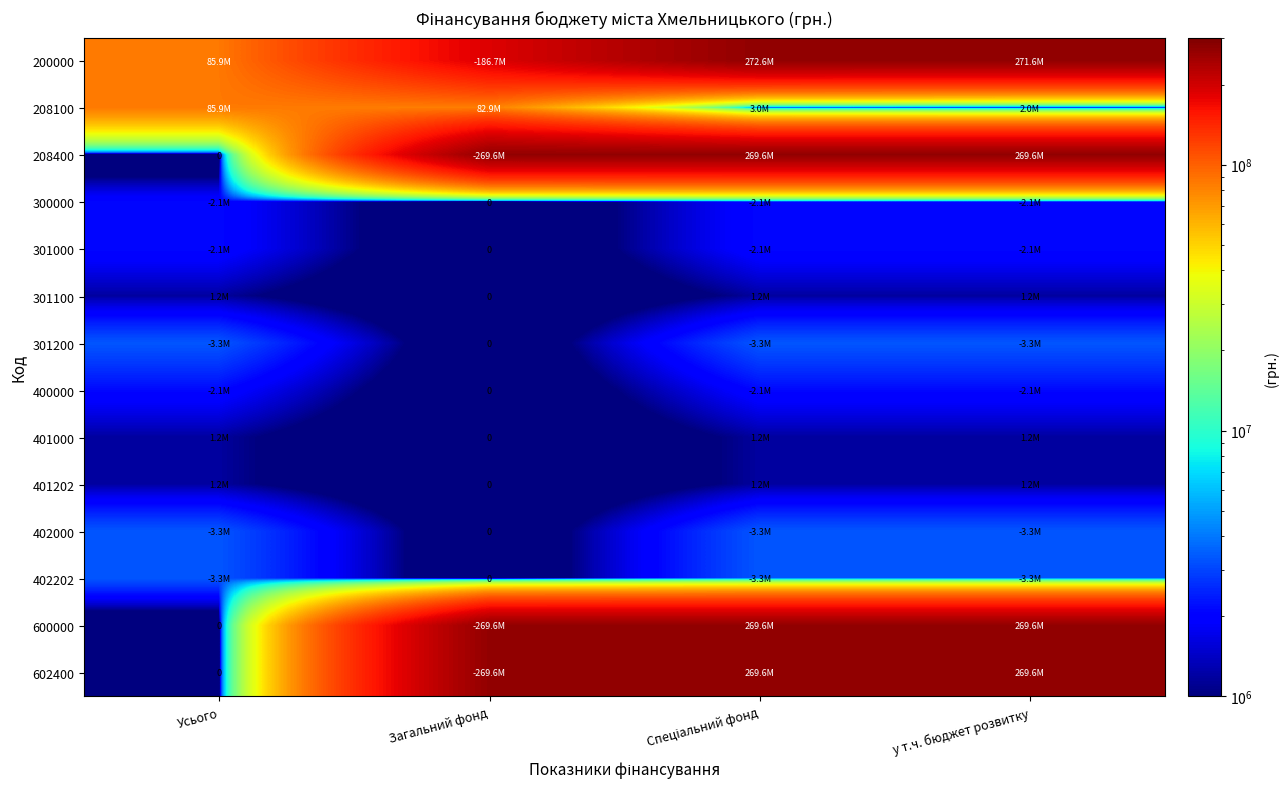

The value of 301200 at Усього is 3312308.0. True or false?

True